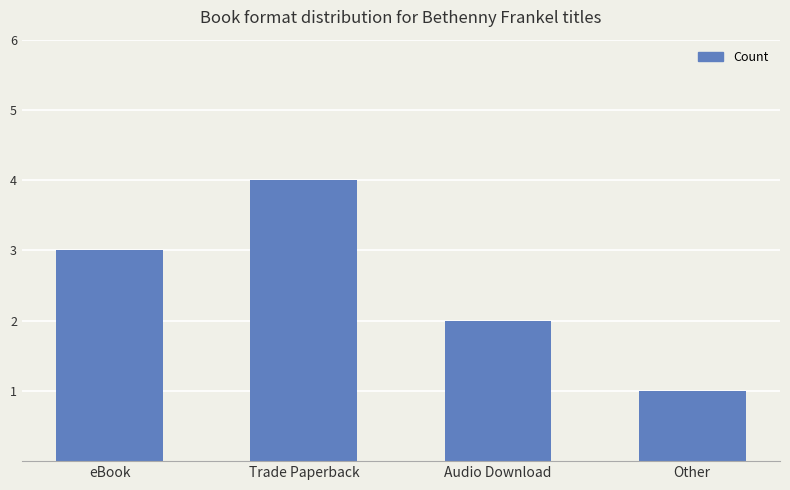

What position from the left is Trade Paperback?

2